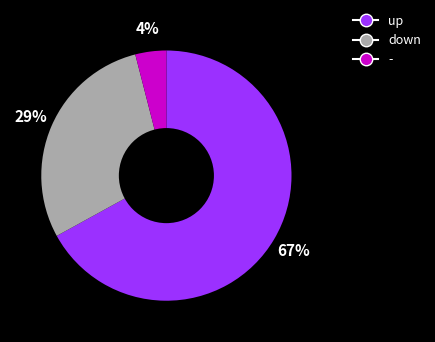

Rank the categories by value from lowest to highest.

-, down, up